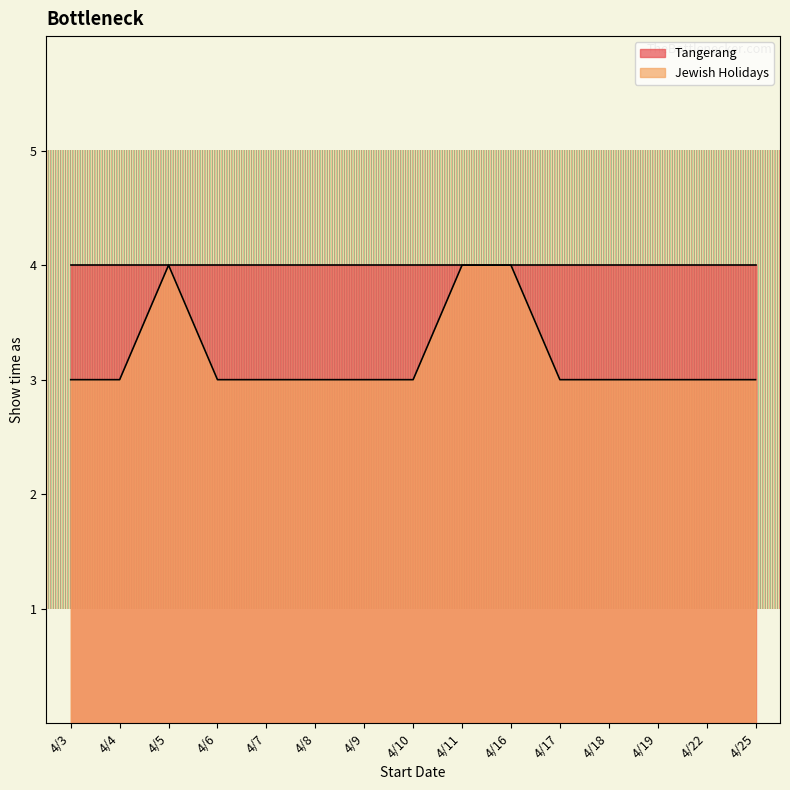

Reading left to right, extract all data points from this chart.

4/3=3	4/4=3	4/5=4	4/6=3	4/7=3	4/8=3	4/9=3	4/10=3	4/11=4	4/16=4	4/17=3	4/18=3	4/19=3	4/22=3	4/25=3